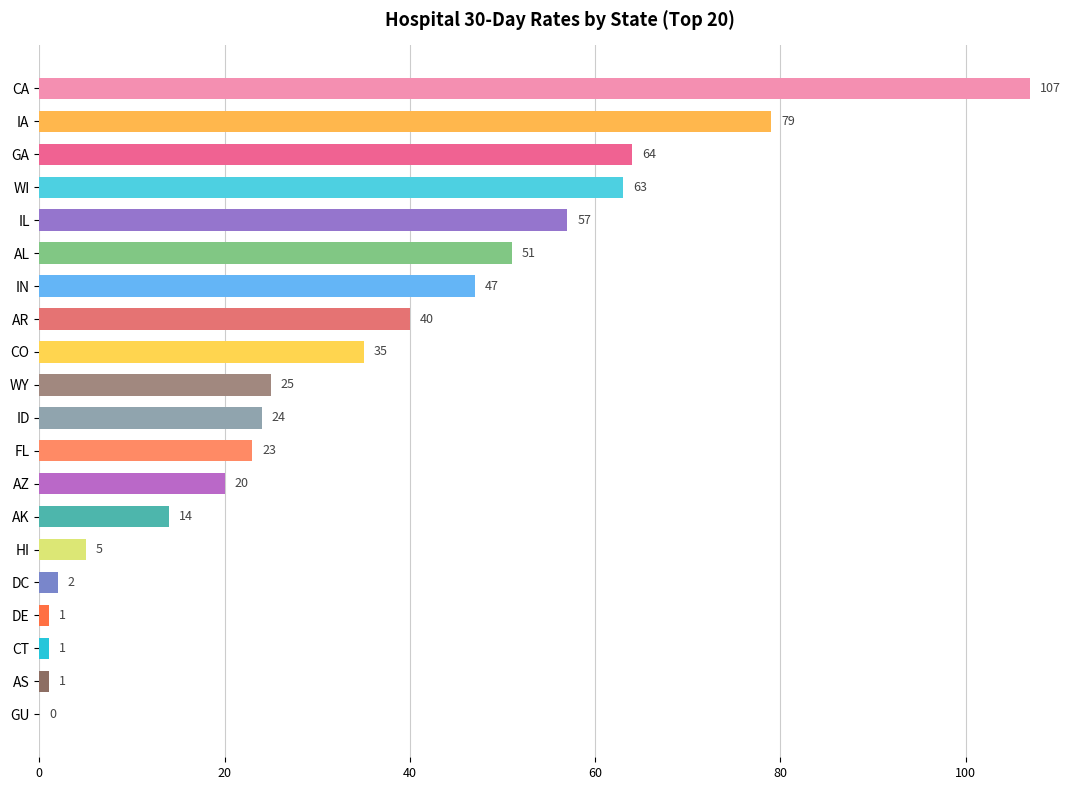

What is the sum of the values at WY and CO?

60